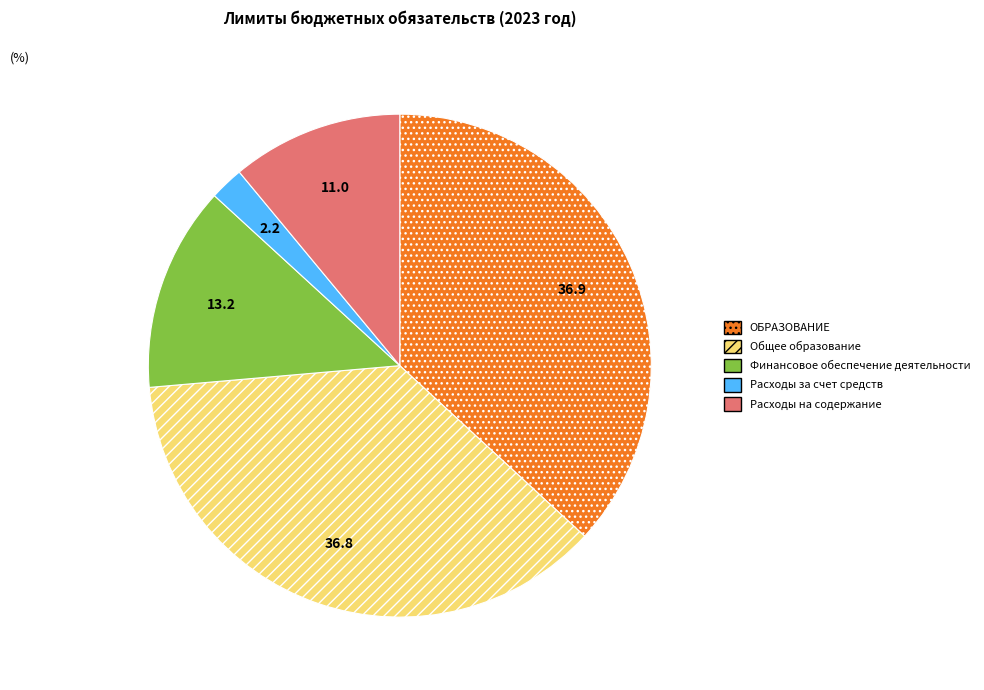

Is Финансовое обеспечение деятельности the majority of the pie?

No